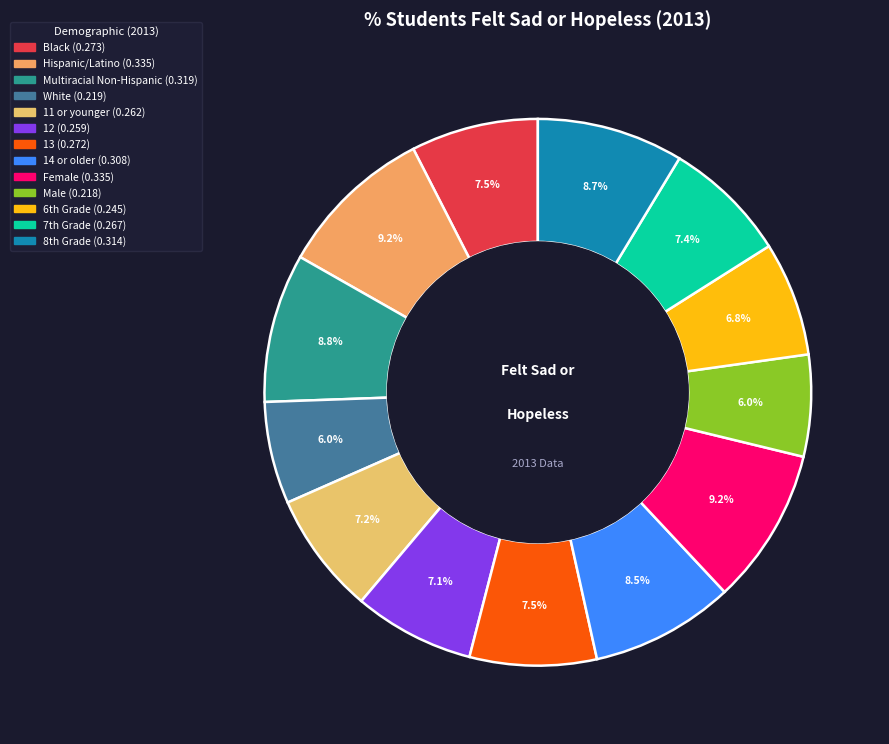

How many segments does this pie chart have?

13